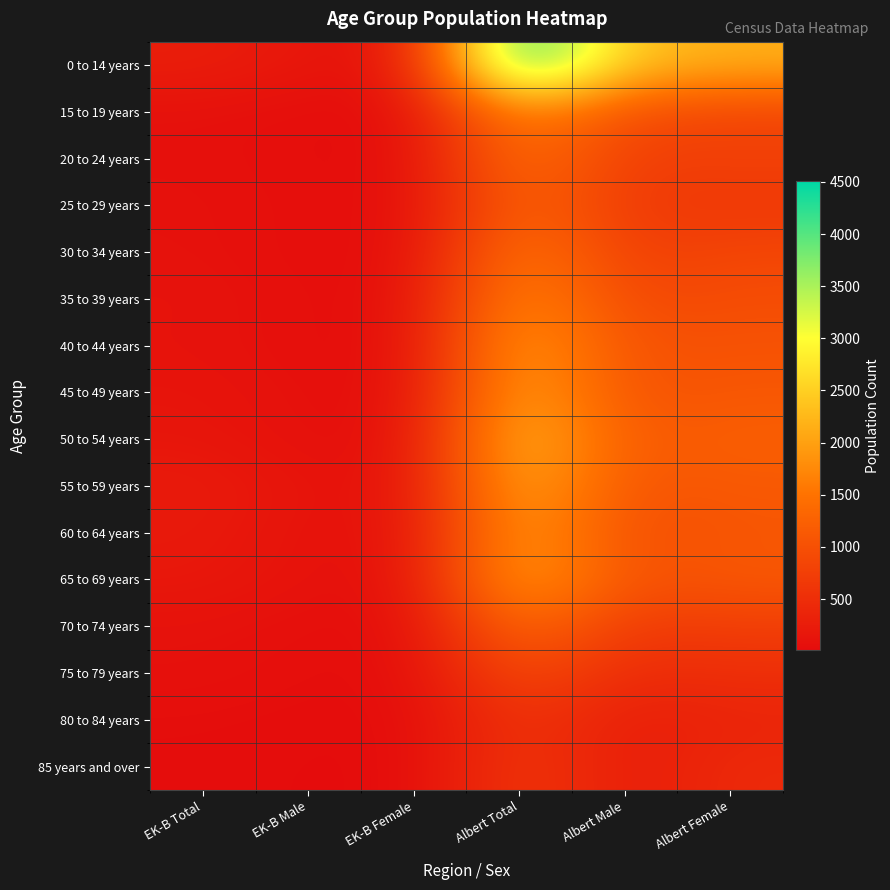

What is the greatest value displayed?

4505